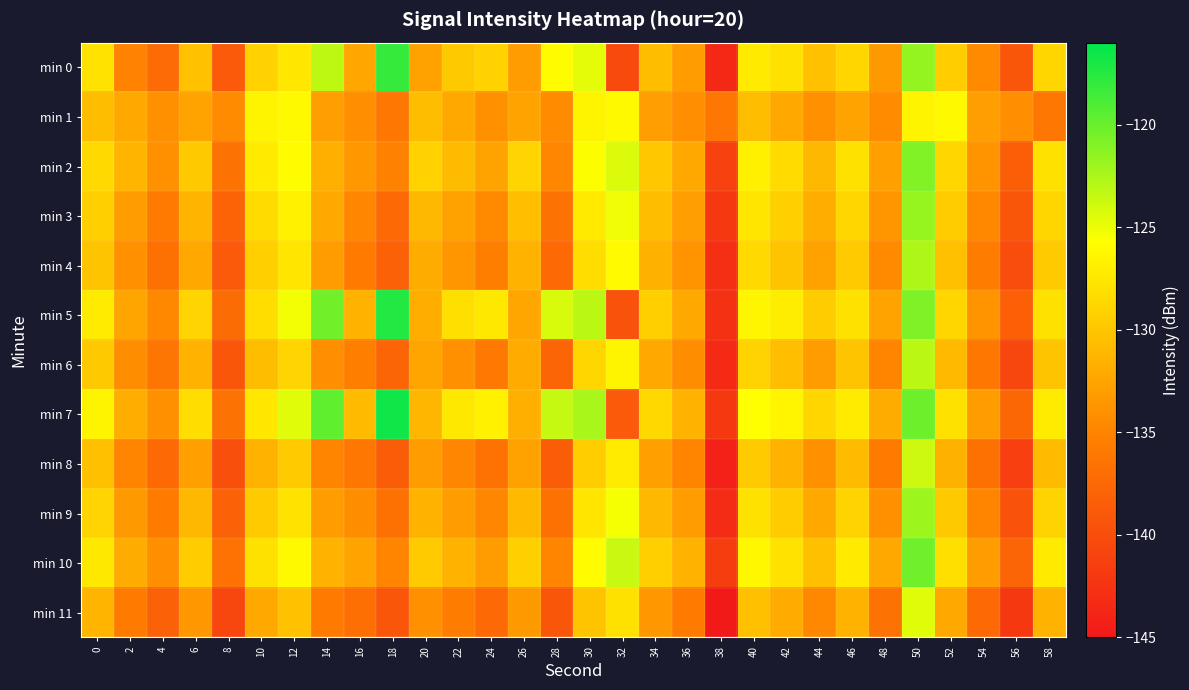

At which category is the sum across all series the highest?

50